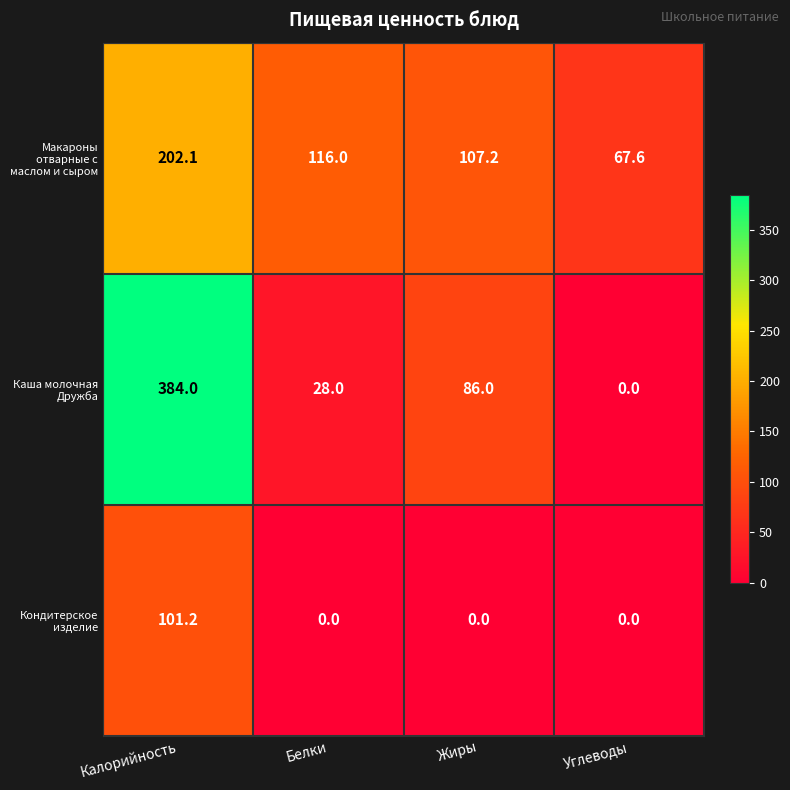

True or false: Макароны отварные с маслом и сыром has a value of 16.2 at Углеводы.

False